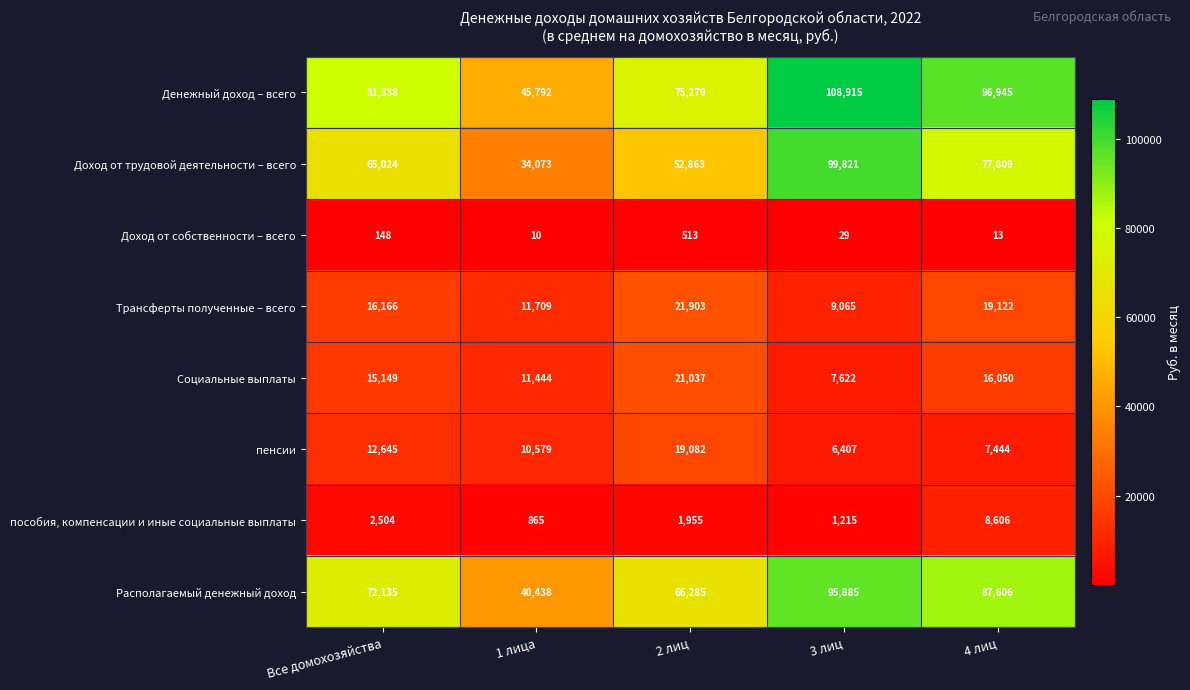

Rank the series by their maximum value, from lowest to highest.

Доход от собственности – всего, пособия, компенсации и иные социальные выплаты, пенсии, Социальные выплаты, Трансферты полученные – всего, Располагаемый денежный доход, Доход от трудовой деятельности – всего, Денежный доход – всего